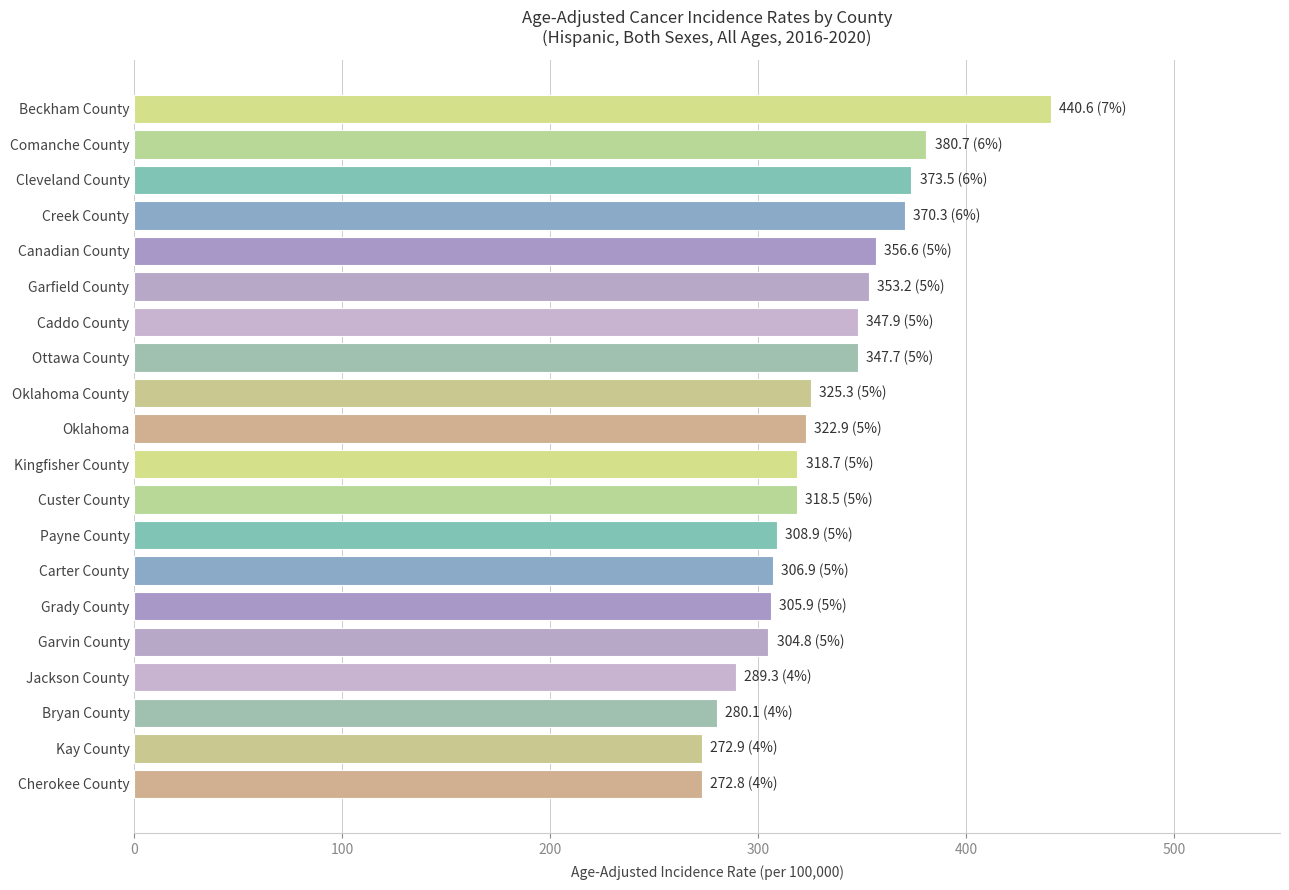

Approximately how many times larger is the value at Oklahoma compared to Carter County?

1.1